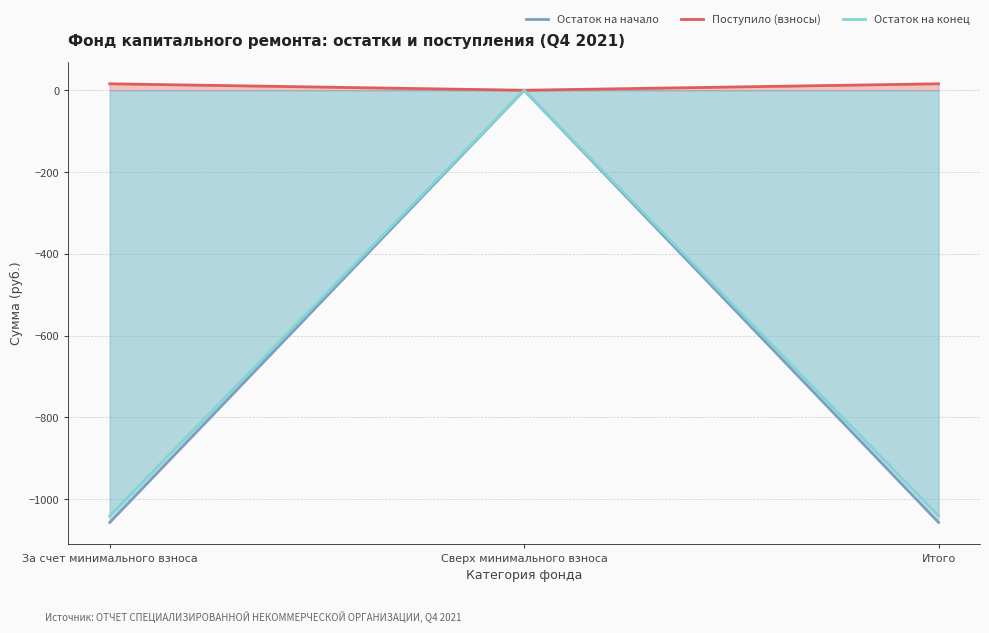

Is it true that Остаток на конец equals -1041.5 at Итого?

True